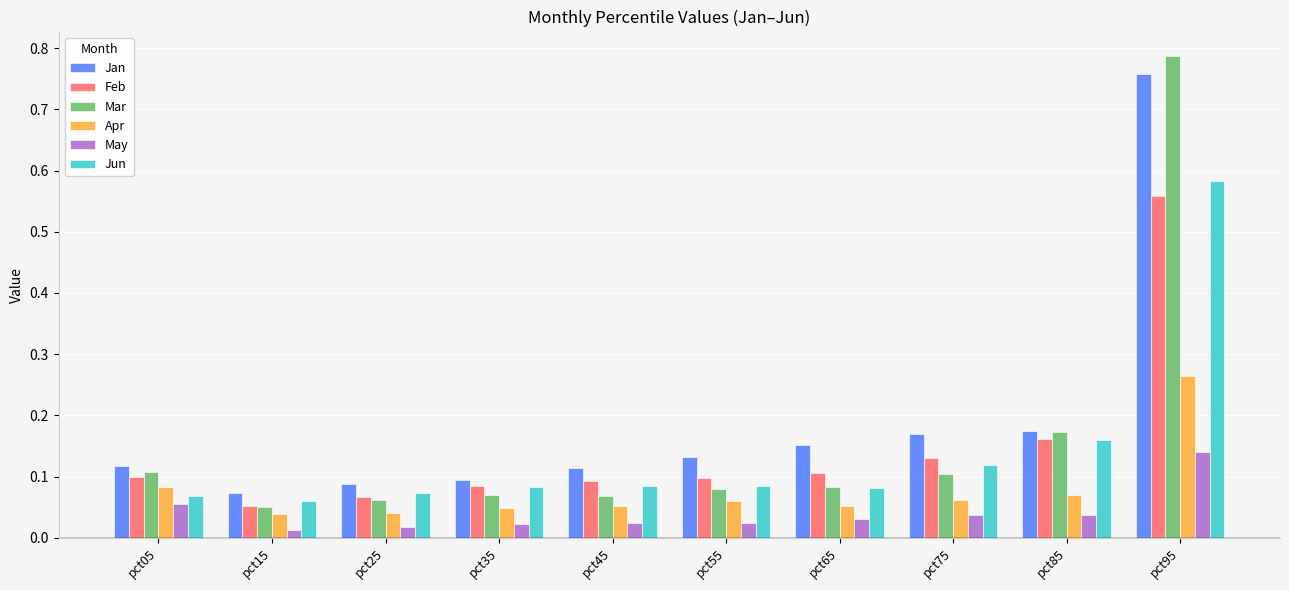

Count the Jun values in the range 0 to 1.

10